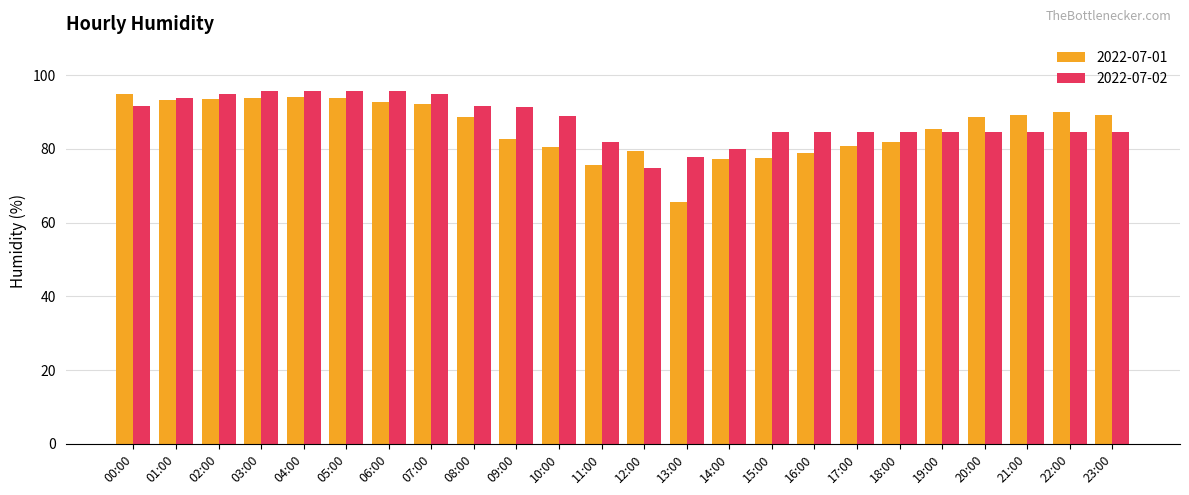

Which category has the lowest value in the 2022-07-01 series?

13:00